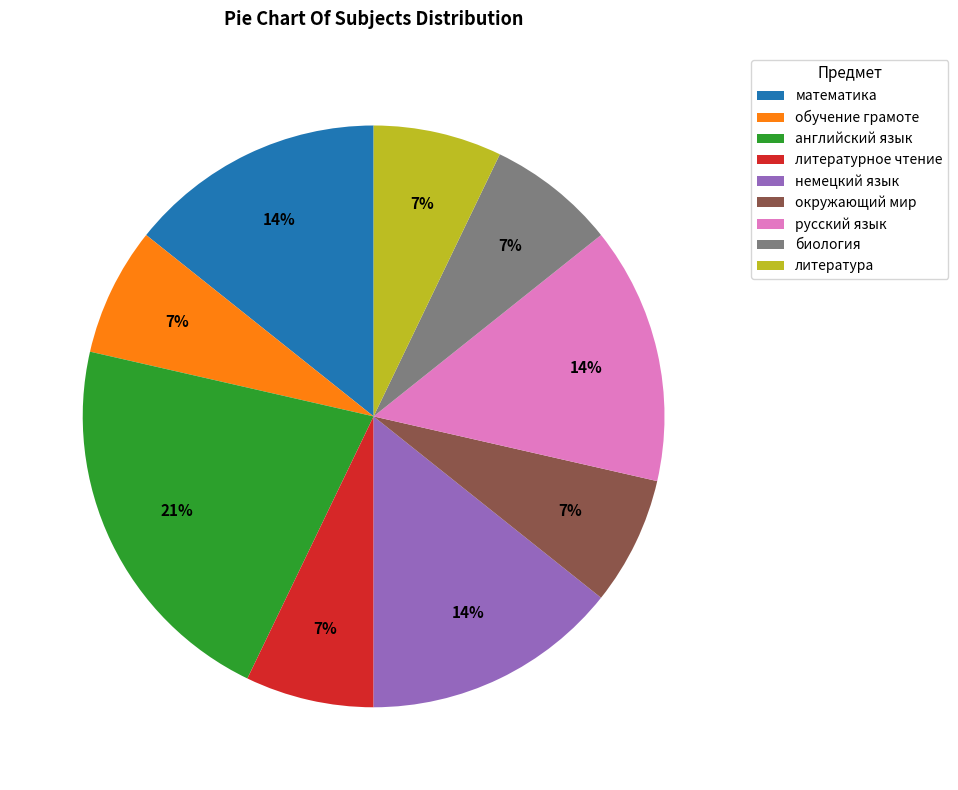

True or false: литература accounts for 15% of the total.

False